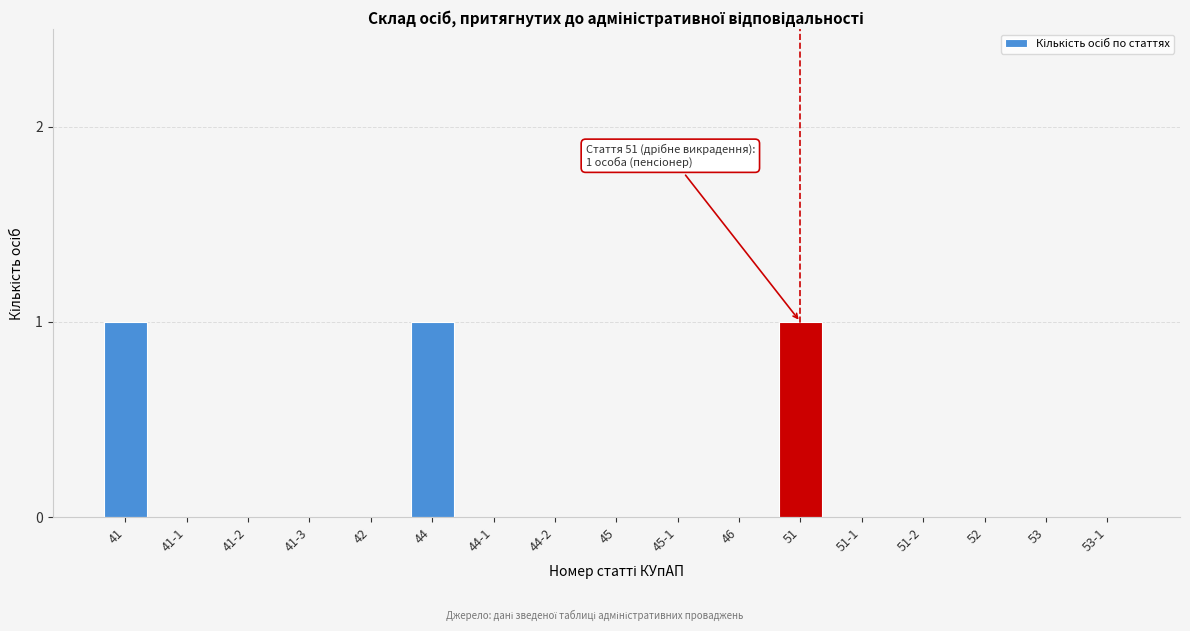

Reading left to right, transcribe all the data shown in this chart.

41=1	41-1=0	41-2=0	41-3=0	42=0	44=1	44-1=0	44-2=0	45=0	45-1=0	46=0	51=1	51-1=0	51-2=0	52=0	53=0	53-1=0